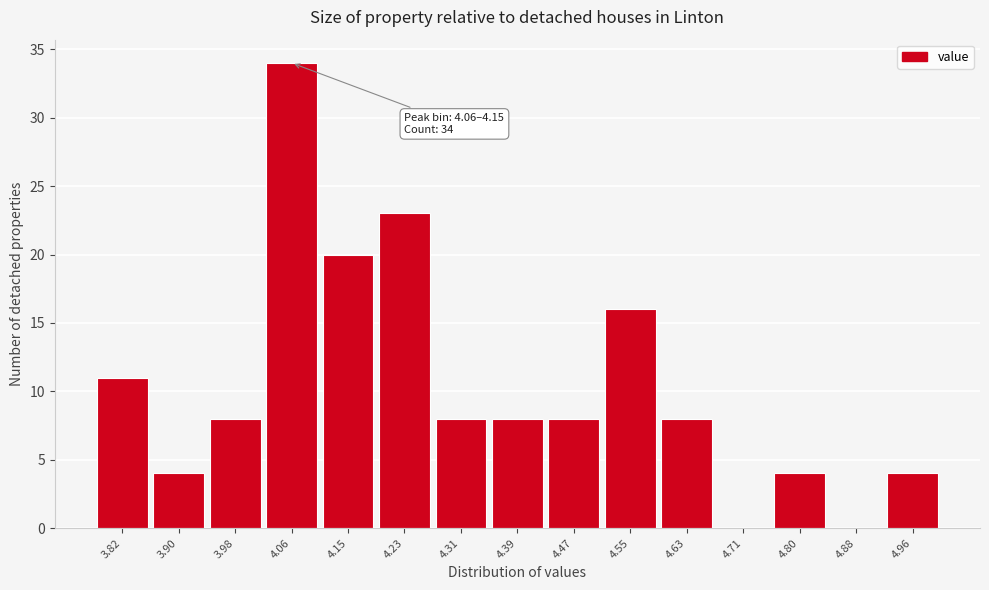

Reading left to right, transcribe all the data shown in this chart.

3.82=11	3.90=4	3.98=8	4.06=34	4.15=20	4.23=23	4.31=8	4.39=8	4.47=8	4.55=16	4.63=8	4.71=0	4.80=4	4.88=0	4.96=4